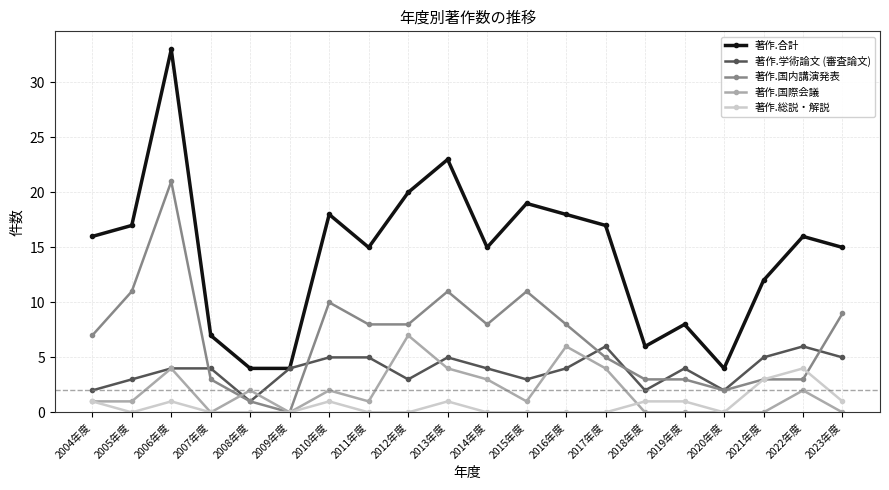

What is the difference between the second highest and second lowest values in the 著作.学術論文 (審査論文) series?

4